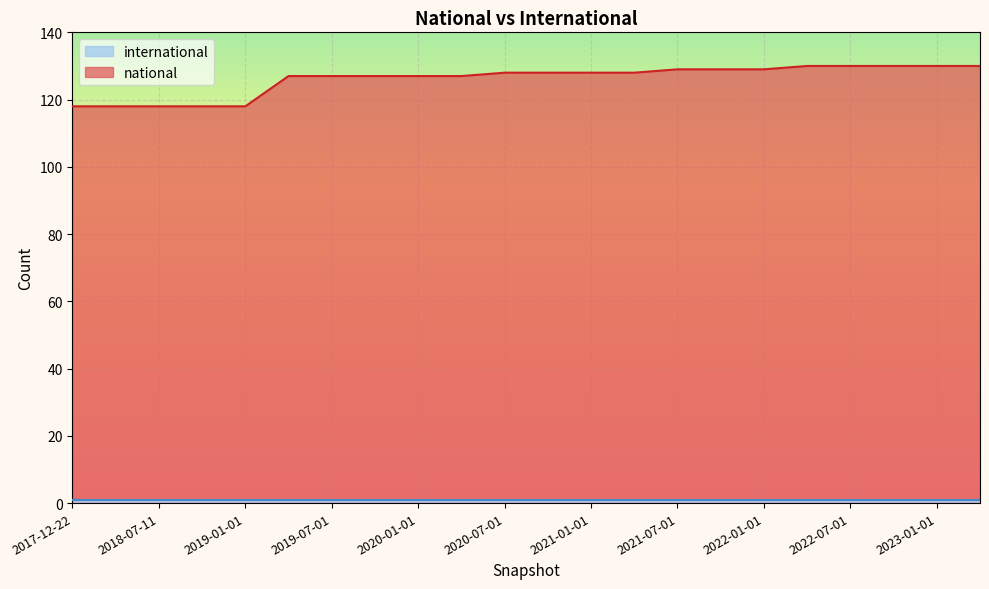

Which has a higher value, 2022-04-01 or 2020-10-01?

2022-04-01